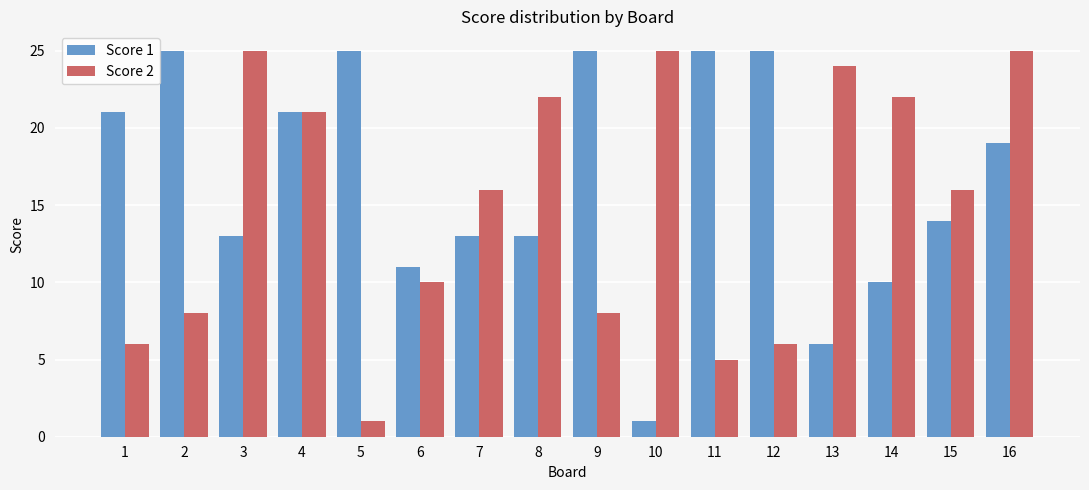

How many data points does each series have?

16